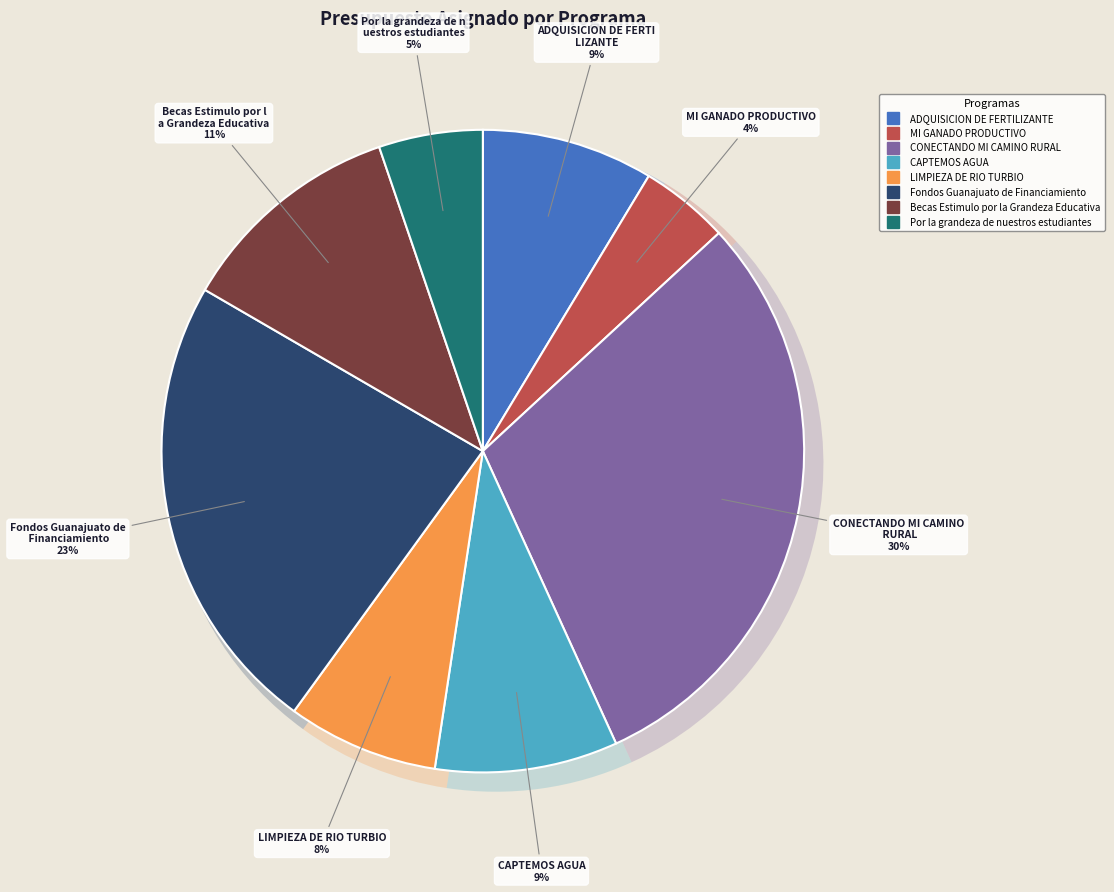

How many slices are in this pie chart?

9